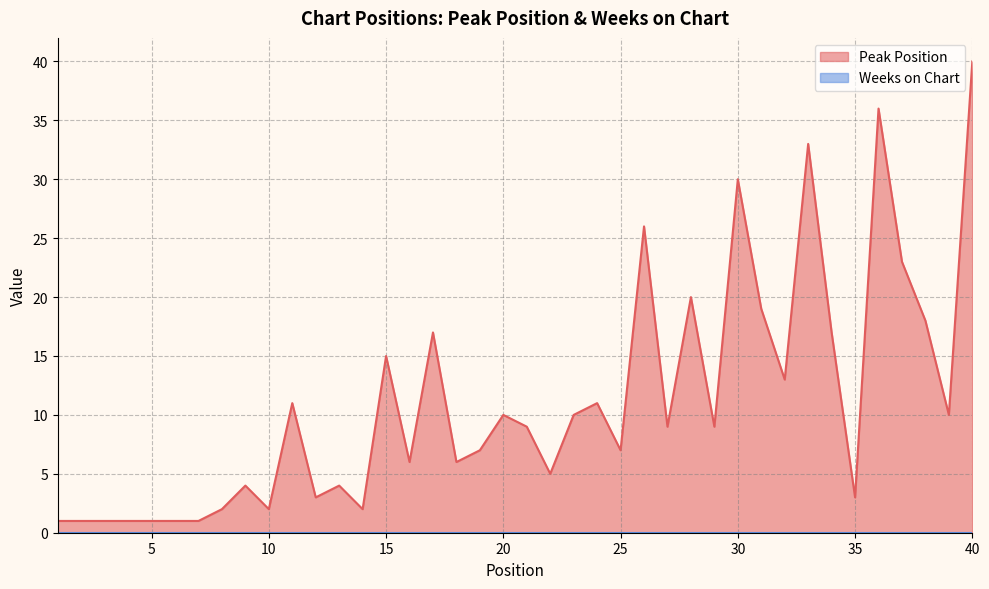

What is the change in value from 4 to 10?

+1